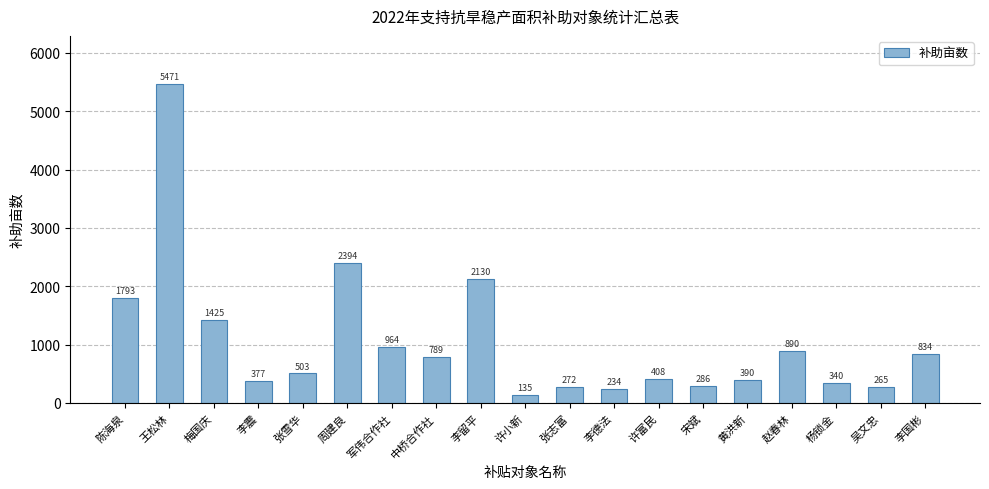

What is the value of the 15th bar from the left?

390